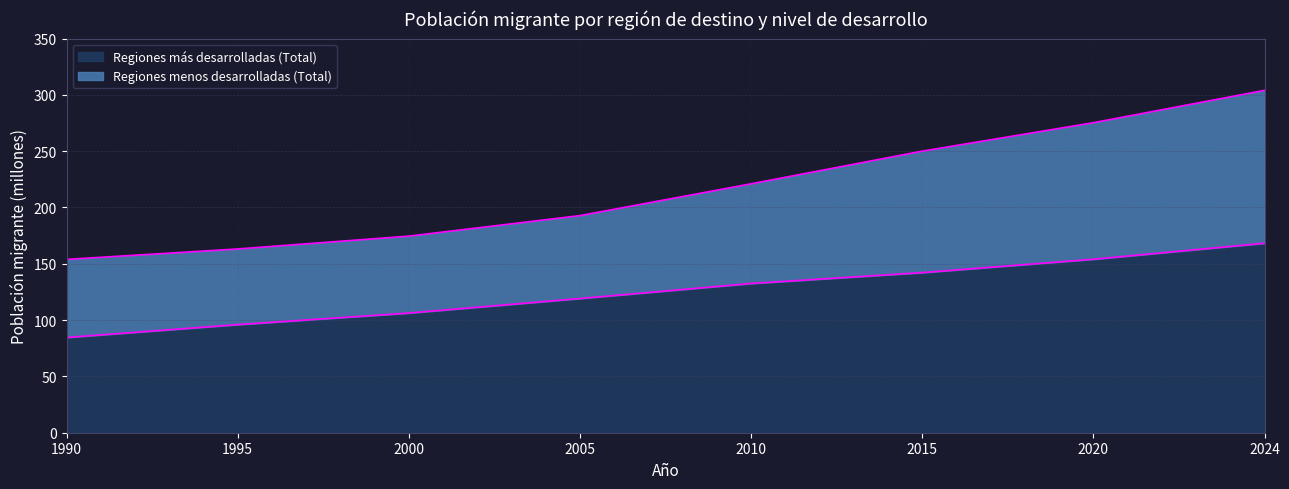

What is the highest value of the Regiones más desarrolladas (Total) series?

168.2